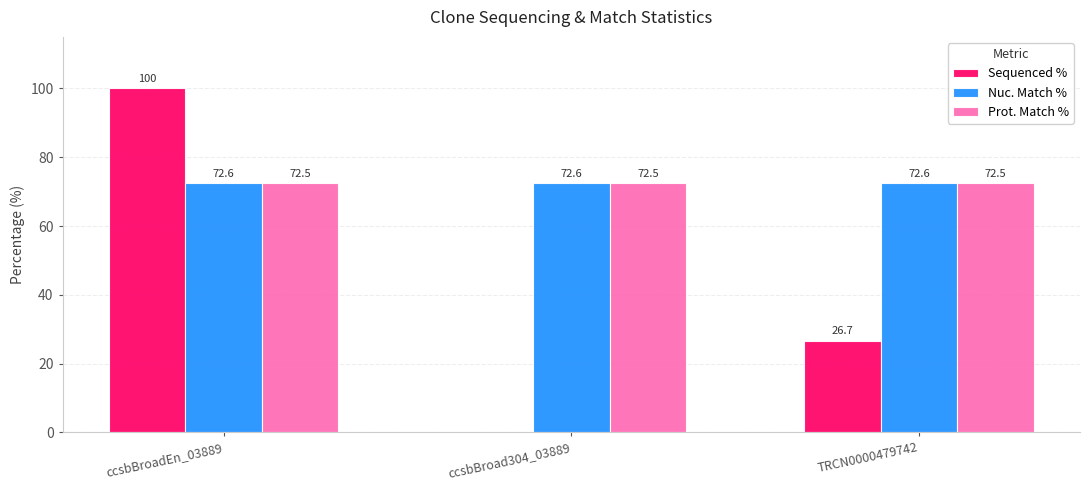

What is the sum of all Prot. Match % values?

217.5